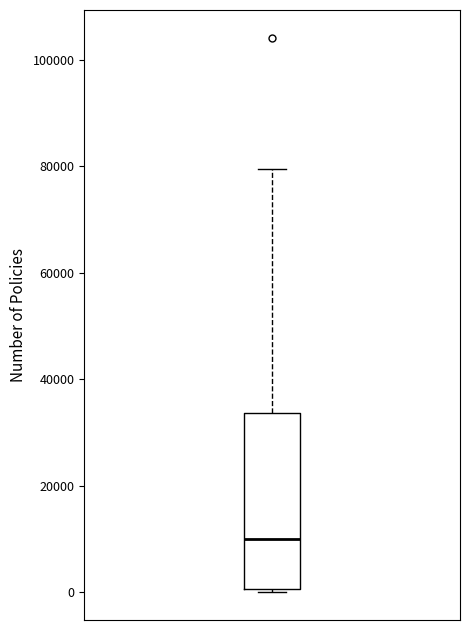

Transcribe this box plot: give where the median line is, the range the box spans, and where the two whiskers end, as read against the y-axis. The values are not printed on the chart, so give them approximately, as read against the axis.

median 10000, box 0 to 34000, whiskers 0 (just below the box's lower edge) to 80000